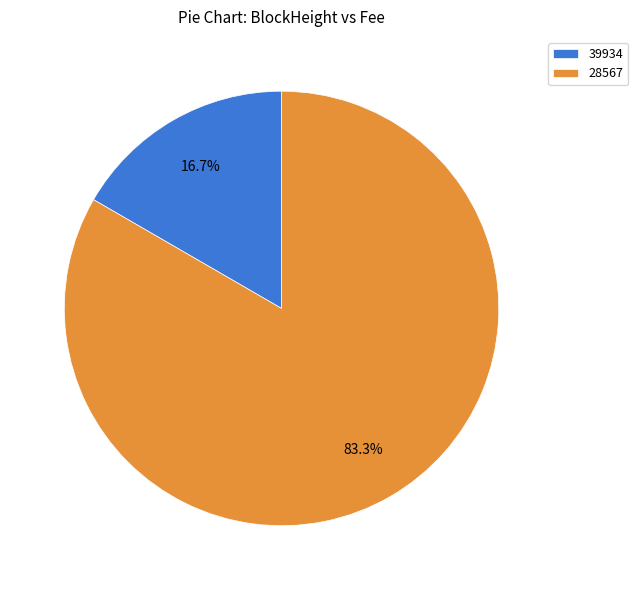

True or false: 28567 accounts for 73% of the total.

False